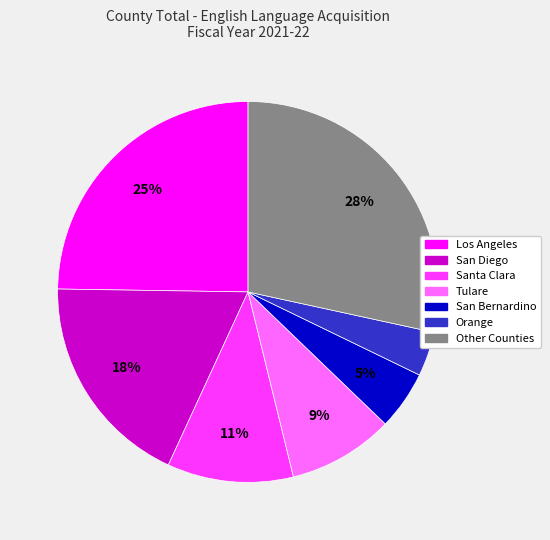

Is there a majority slice in this chart?

No